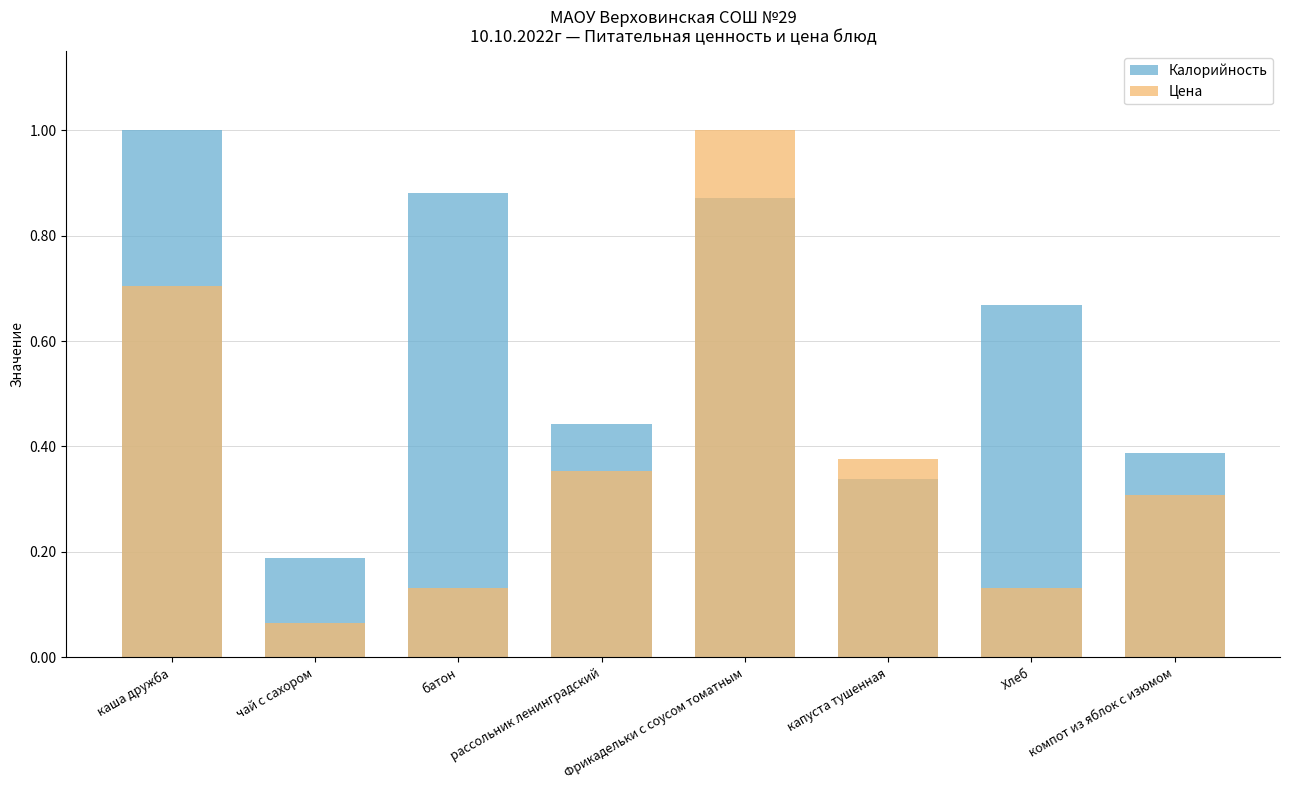

The value of Калорийность at чай с сахором is 0.2. True or false?

True